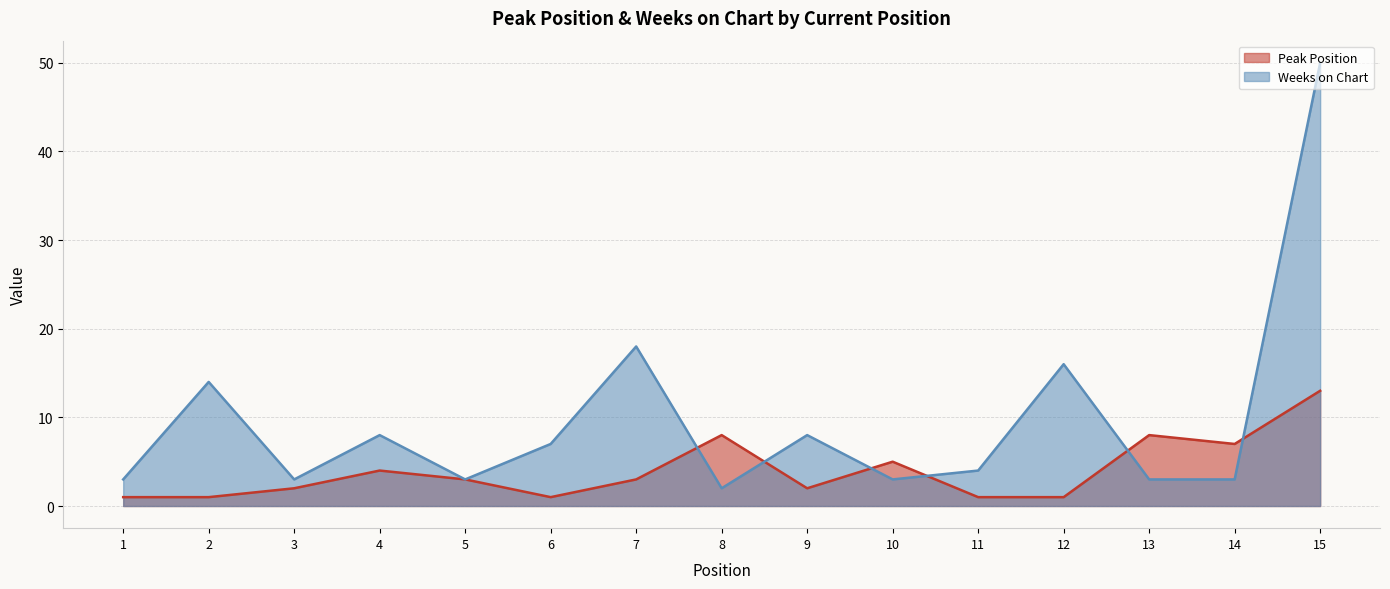

Reading left to right, list all the values displayed in this chart.

Peak Position: 1=1	2=1	3=2	4=4	5=3	6=1	7=3	8=8	9=2	10=5	11=1	12=1	13=8	14=7	15=13
Weeks on Chart: 1=3	2=14	3=3	4=8	5=3	6=7	7=18	8=2	9=8	10=3	11=4	12=16	13=3	14=3	15=50